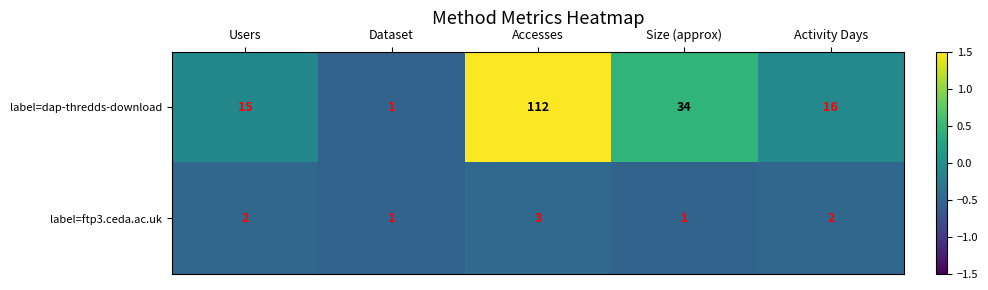

The label=dap-thredds-download series shows 15 at Users. True or false?

True